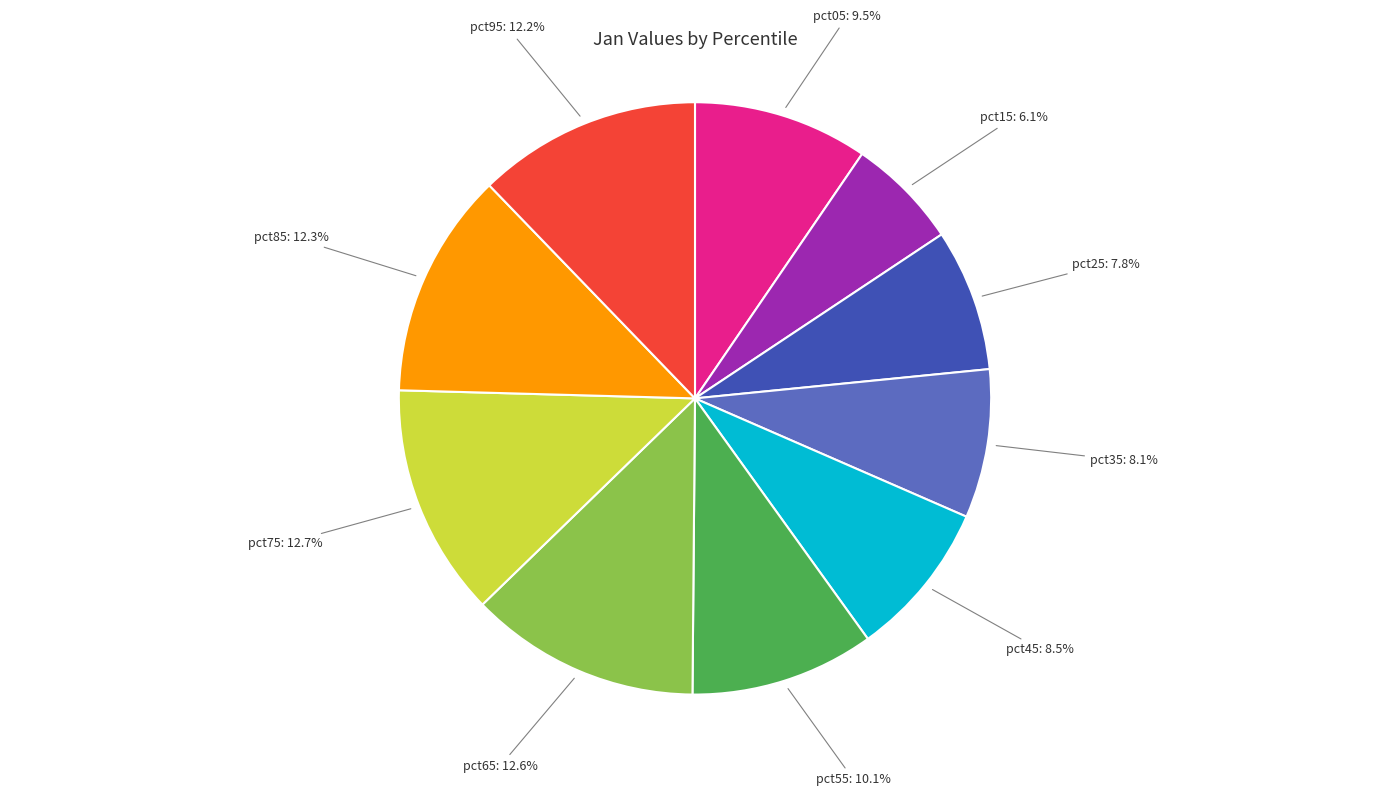

What percentage is NOT represented by pct85?

87.7%